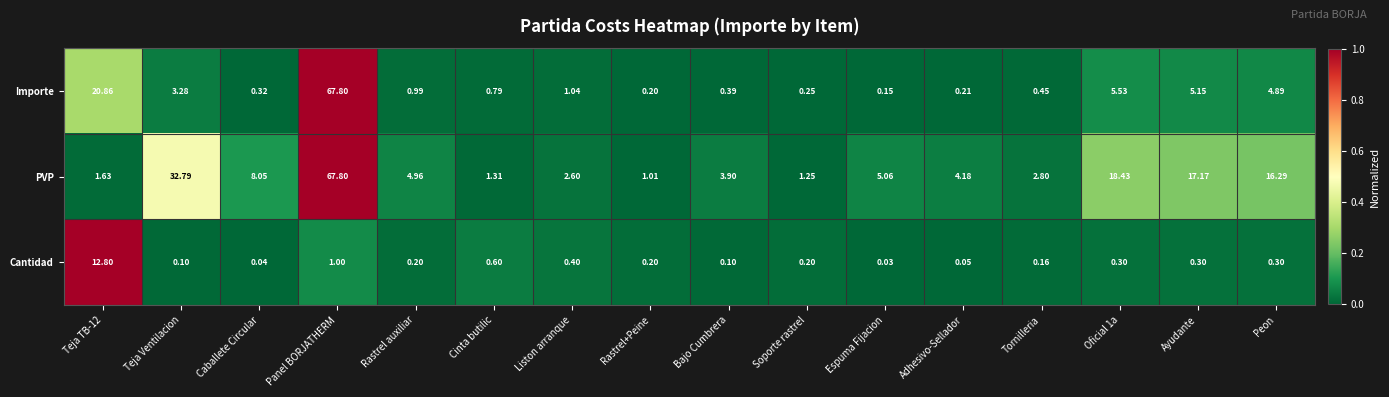

At Oficial 1a, list the series in order from largest to smallest.

PVP, Importe, Cantidad